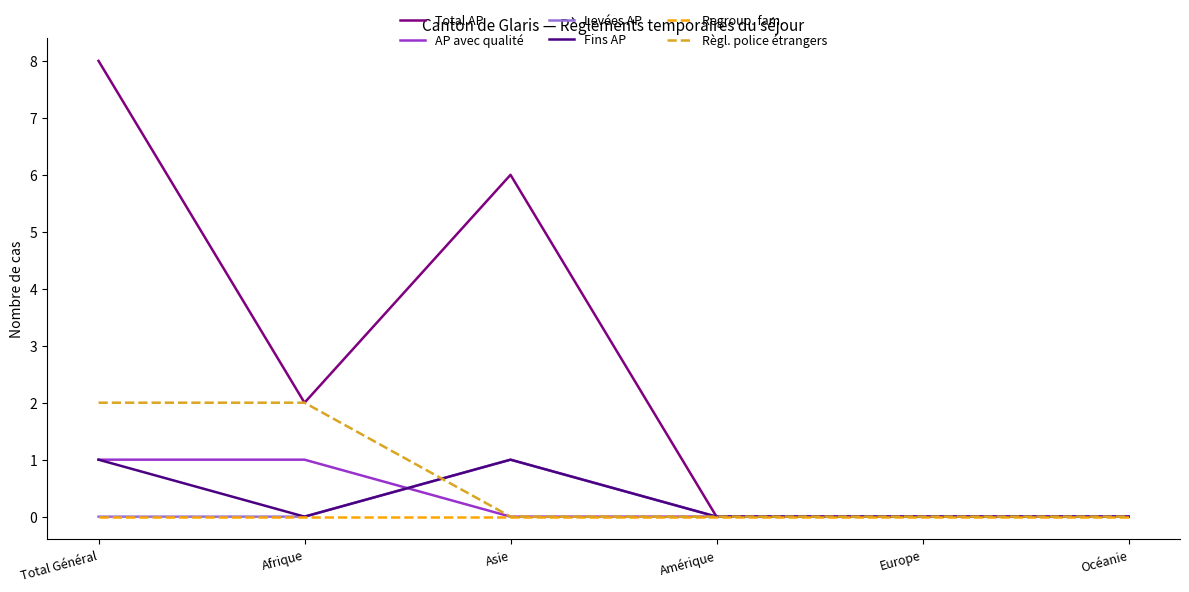

Is it true that Fins AP equals 1 at Total Général?

True